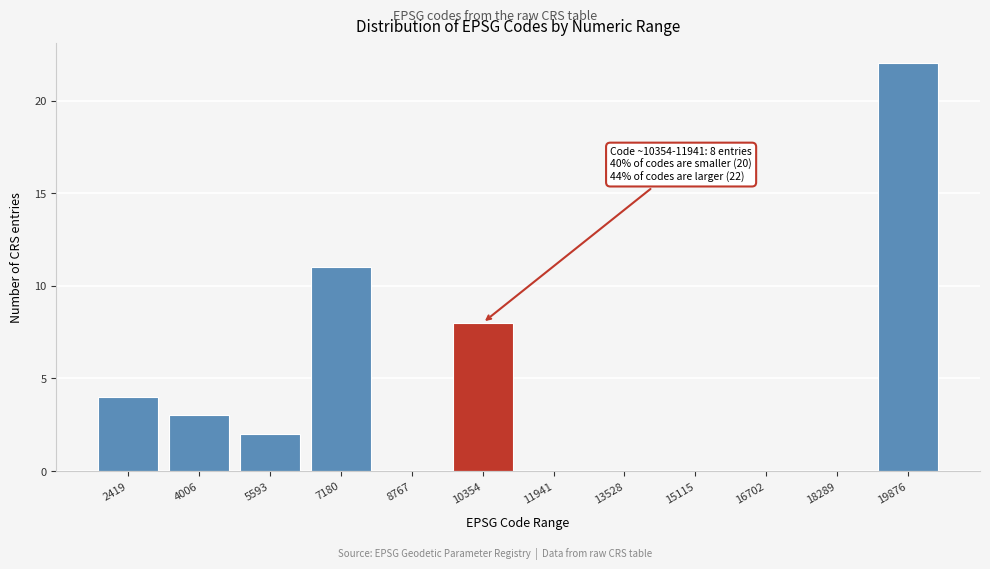

Reading left to right, what are all the values shown in this chart?

2419=4	4006=3	5593=2	7180=11	8767=0	10354=8	11941=0	13528=0	15115=0	16702=0	18289=0	19876=22